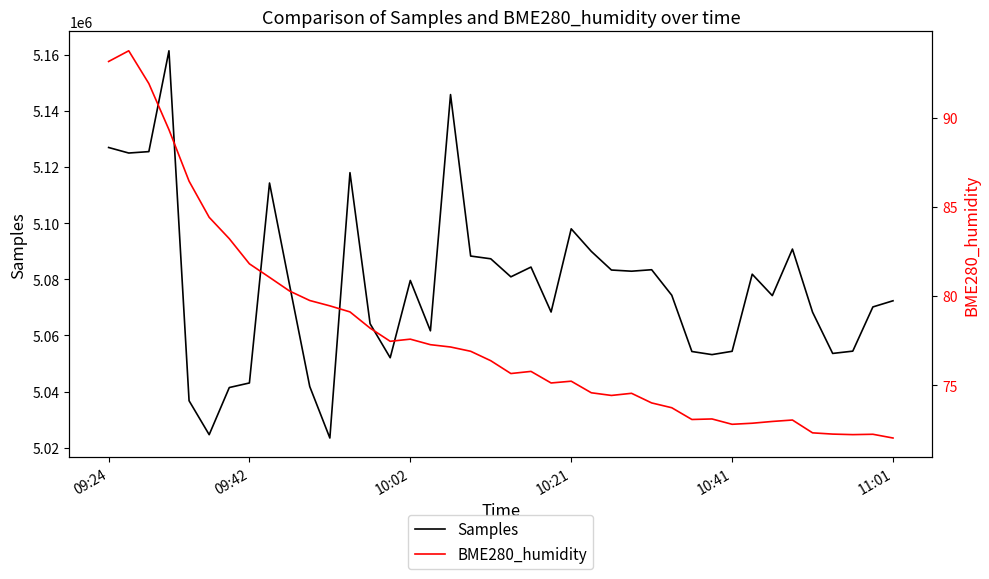

True or false: Samples and BME280_humidity intersect in this chart.

False